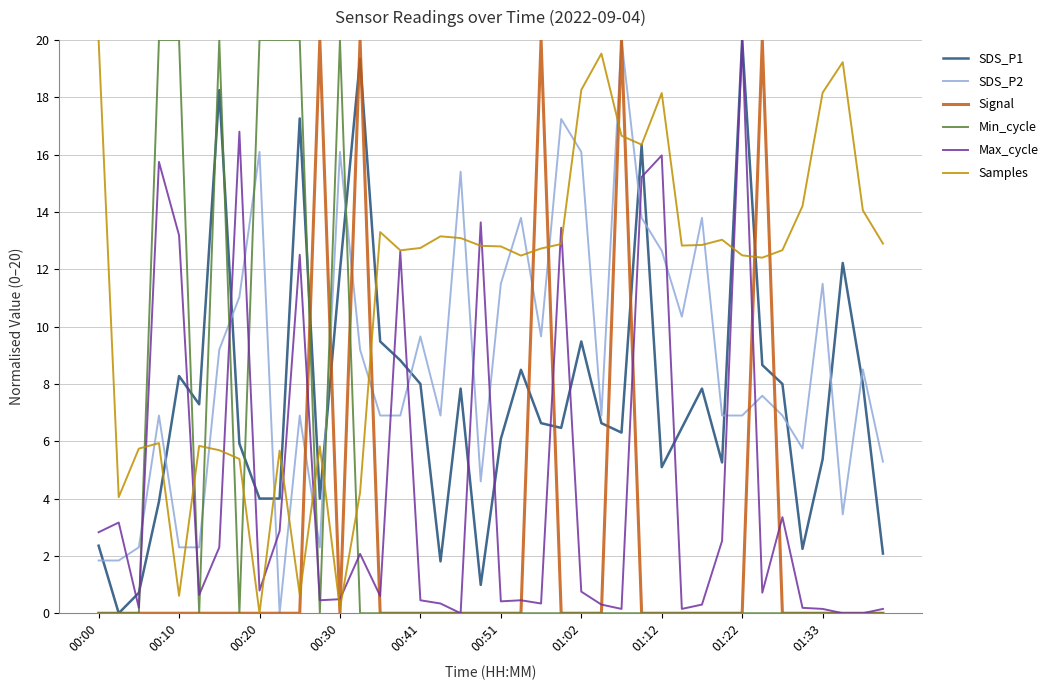

After their last crossing, which series has the higher values: SDS_P2 or Signal?

SDS_P2